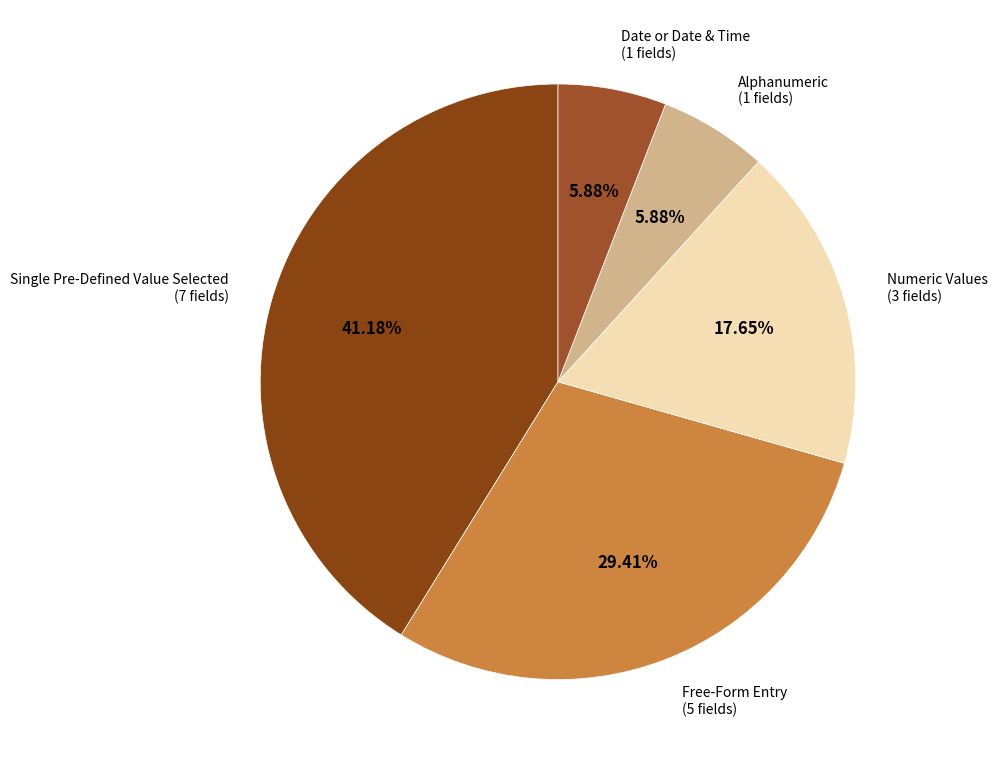

What is the largest slice in the pie chart?

Single Pre-Defined Value Selected